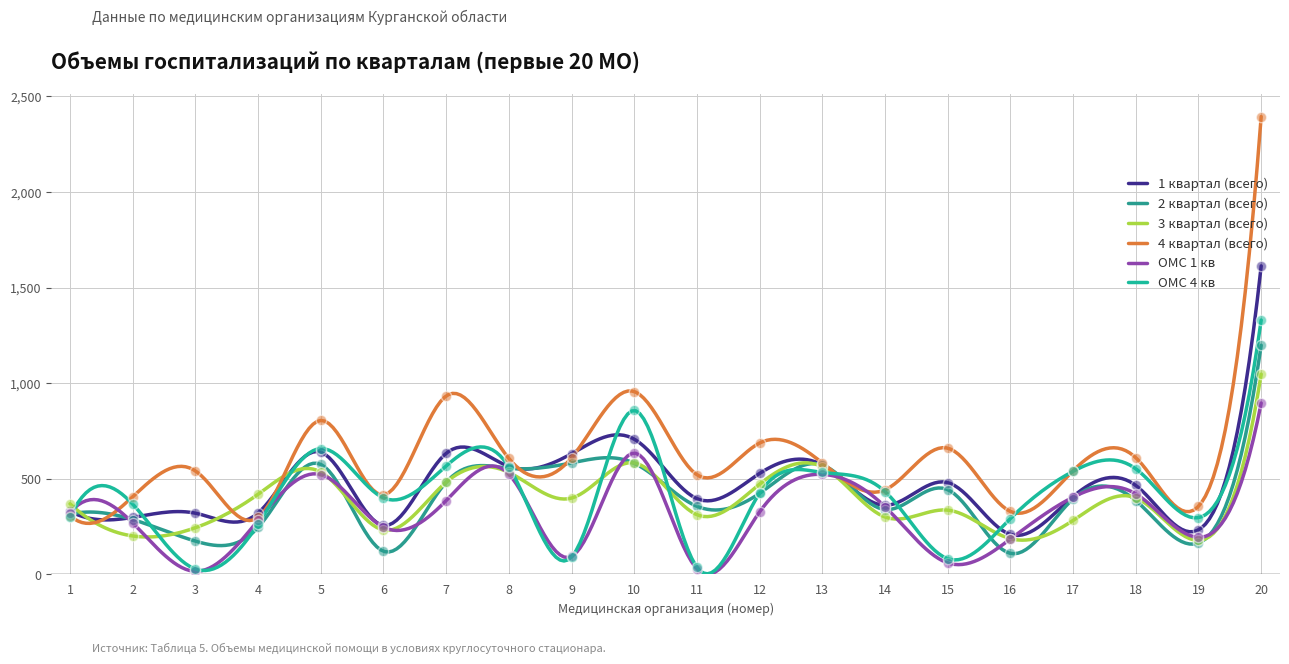

At how many categories does at least one series exceed 2176?

1